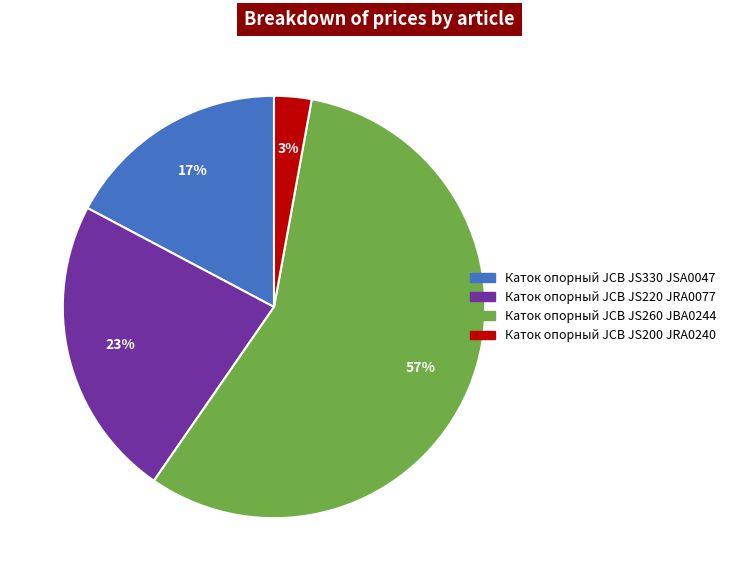

Rank the categories by value from highest to lowest.

Каток опорный JCB JS260 JBA0244, Каток опорный JCB JS220 JRA0077, Каток опорный JCB JS330 JSA0047, Каток опорный JCB JS200 JRA0240